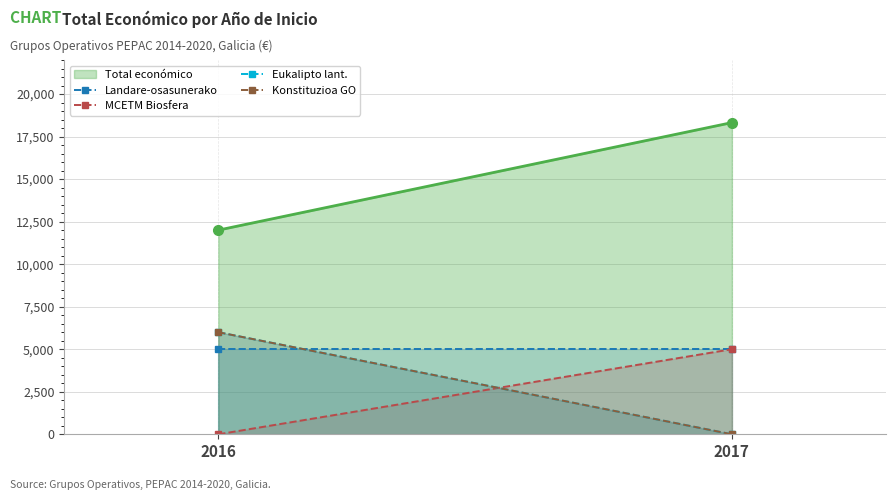

What is the difference between the MCETM Biosfera values at 2016 and 2017?

5000